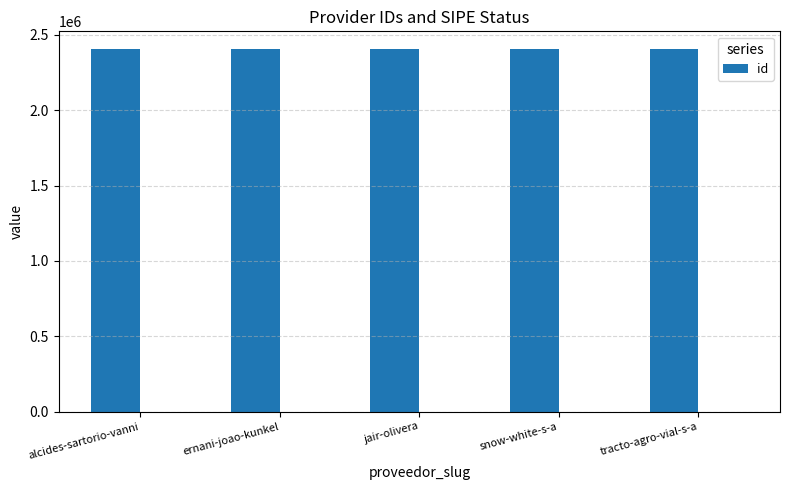

At which label does the data first exceed 2404043?

jair-olivera